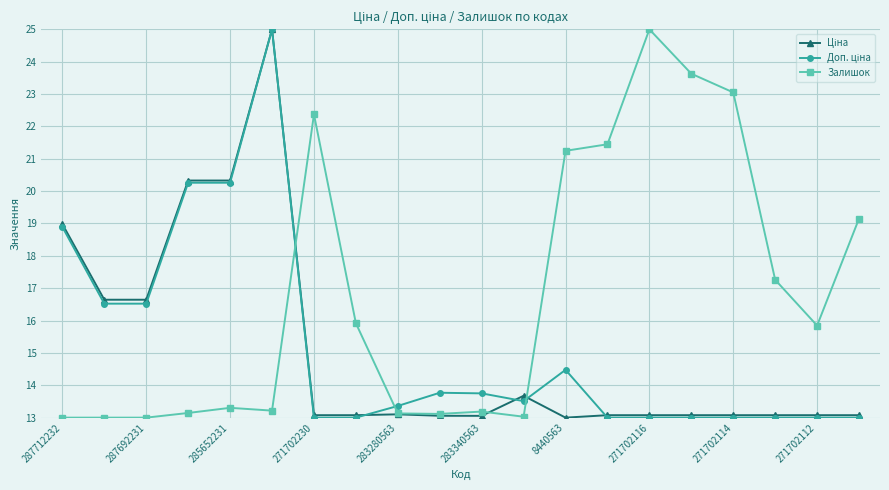

Count the number of categories in the chart.

20